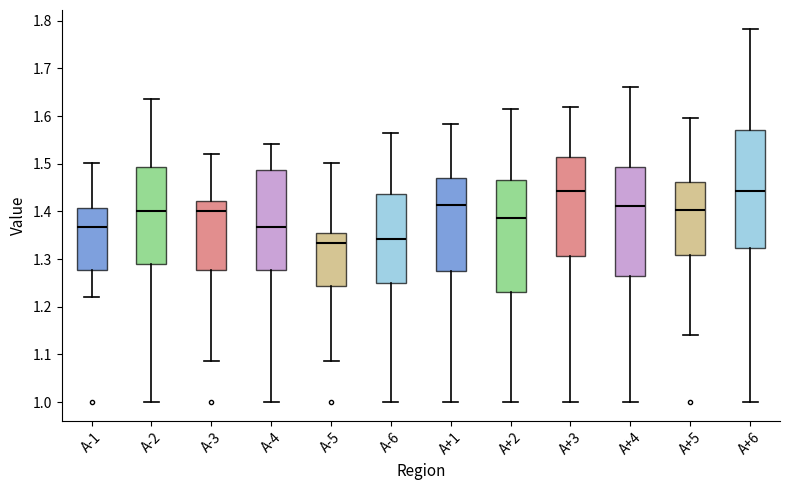

Reading left to right, read every box against the y-axis: the position of its median line, the range the box covers, and the ends of its whiskers. The values are not printed on the chart, so give them approximately, as read against the axis.

A-1: median 1.37, box 1.28 to 1.41, whiskers 1.22 to 1.50
A-2: median 1.40, box 1.29 to 1.49, whiskers 1.00 to 1.64
A-3: median 1.40, box 1.28 to 1.42, whiskers 1.09 to 1.52
A-4: median 1.37, box 1.28 to 1.49, whiskers 1.00 to 1.54
A-5: median 1.33, box 1.24 to 1.36, whiskers 1.09 to 1.50
A-6: median 1.34, box 1.25 to 1.44, whiskers 1.00 to 1.57
A+1: median 1.41, box 1.28 to 1.47, whiskers 1.00 to 1.58
A+2: median 1.39, box 1.23 to 1.47, whiskers 1.00 to 1.61
A+3: median 1.44, box 1.31 to 1.51, whiskers 1.00 to 1.62
A+4: median 1.41, box 1.27 to 1.49, whiskers 1.00 to 1.66
A+5: median 1.40, box 1.31 to 1.46, whiskers 1.14 to 1.60
A+6: median 1.44, box 1.32 to 1.57, whiskers 1.00 to 1.78